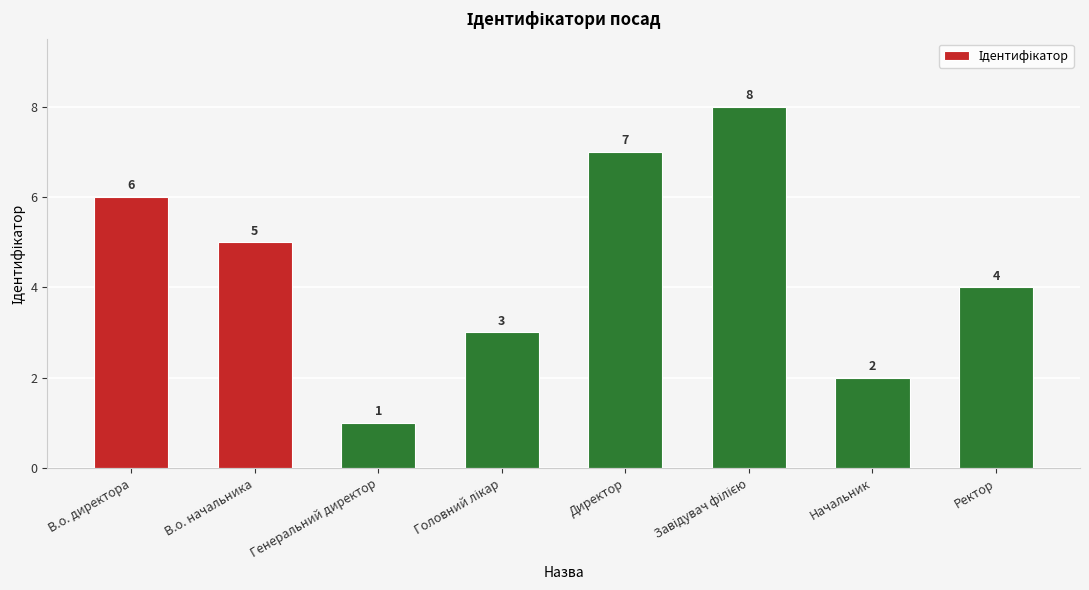

Reading left to right, what are all the values shown in this chart?

6	5	1	3	7	8	2	4